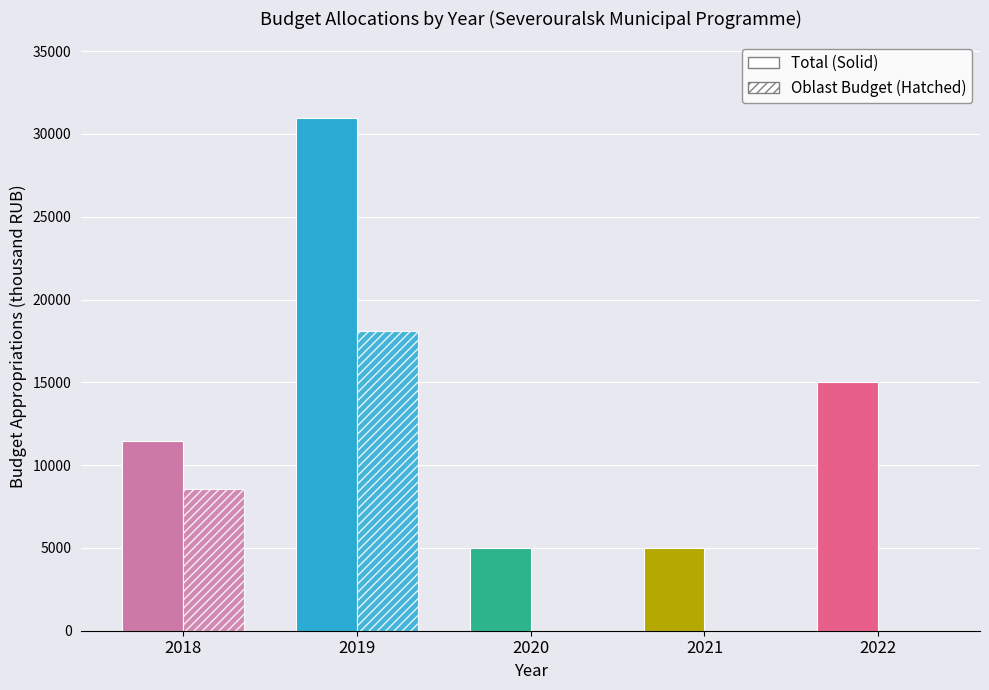

The Hatched series shows -11278.1 at 2022. True or false?

False